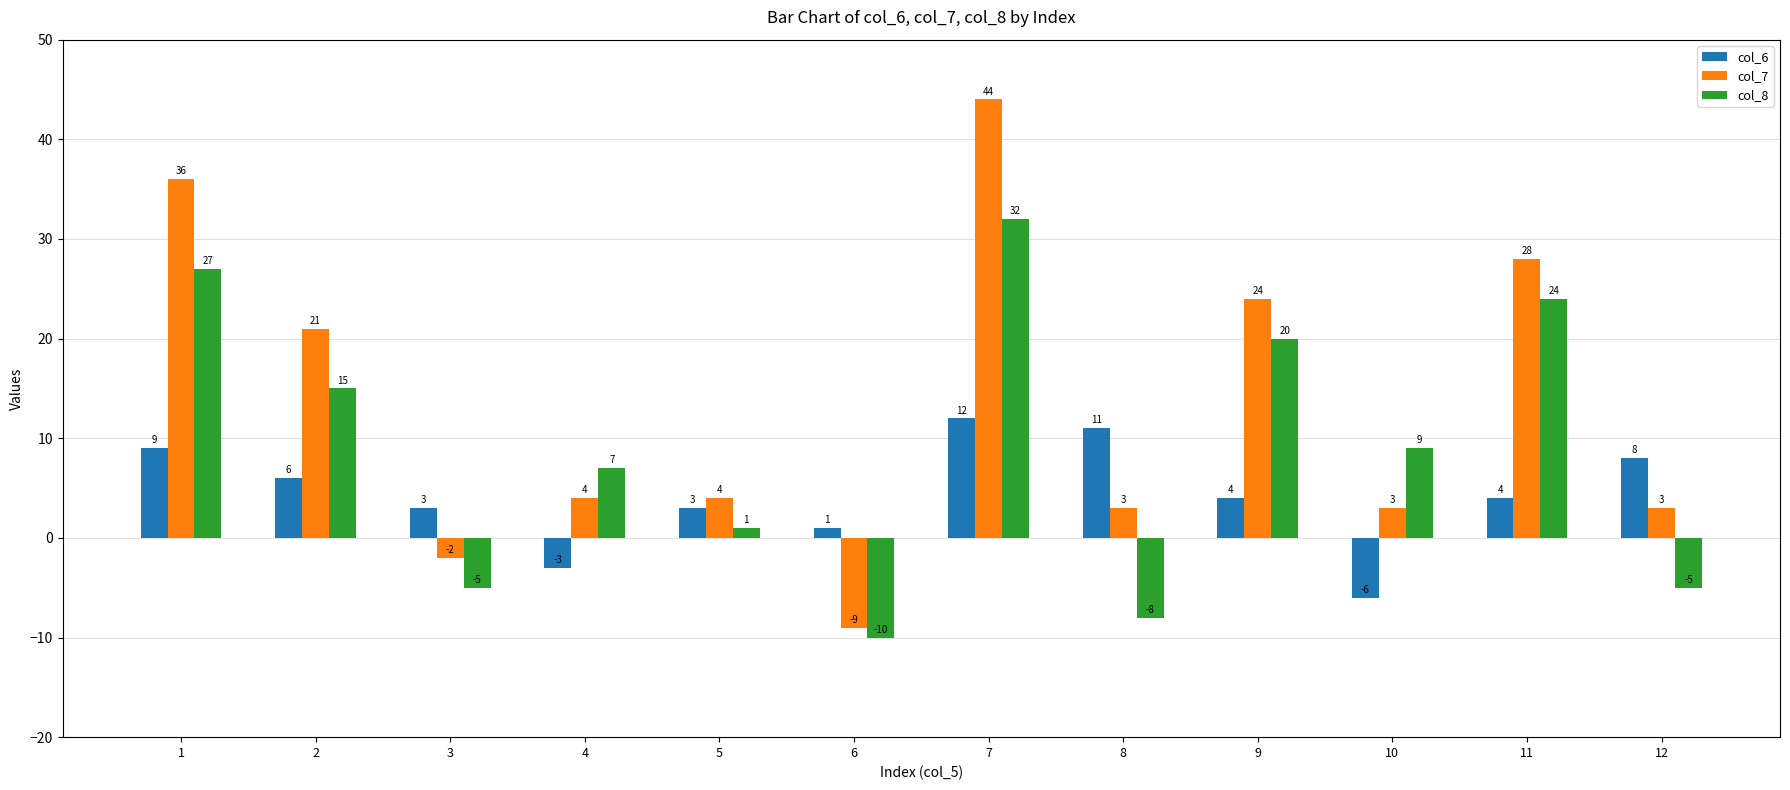

Which series changed the most between 3 and 6?

col_7